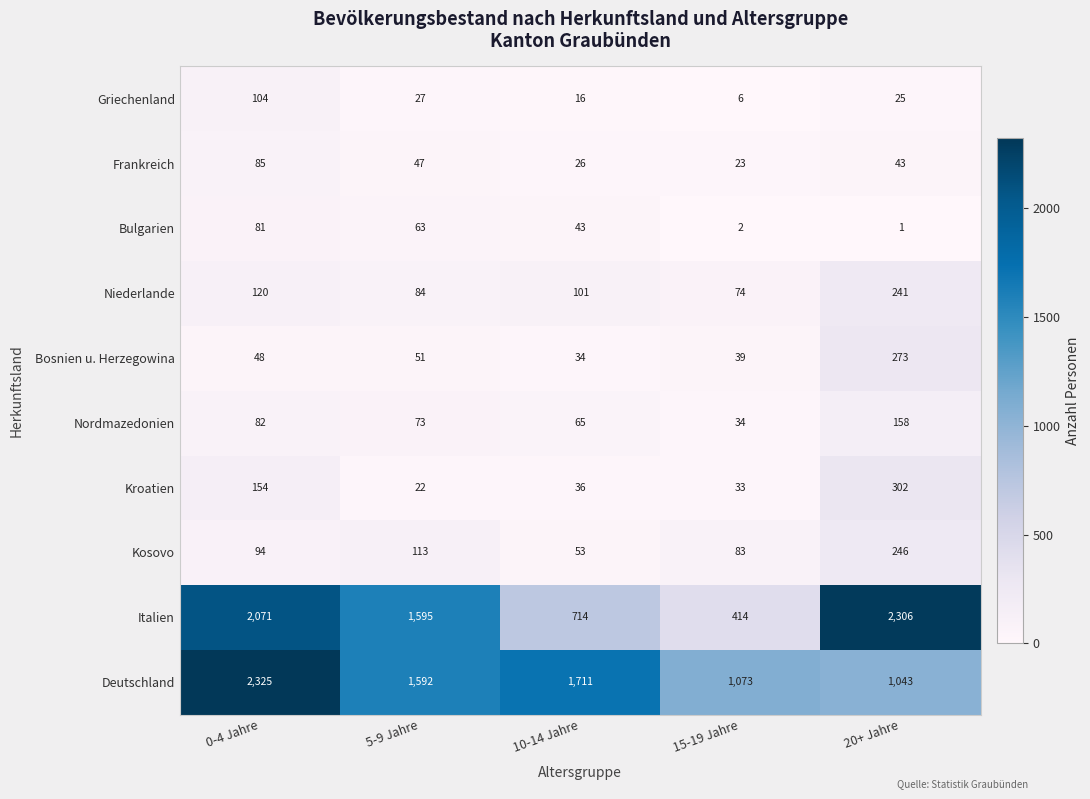

Which label corresponds to the largest value in the chart?

0-4 Jahre